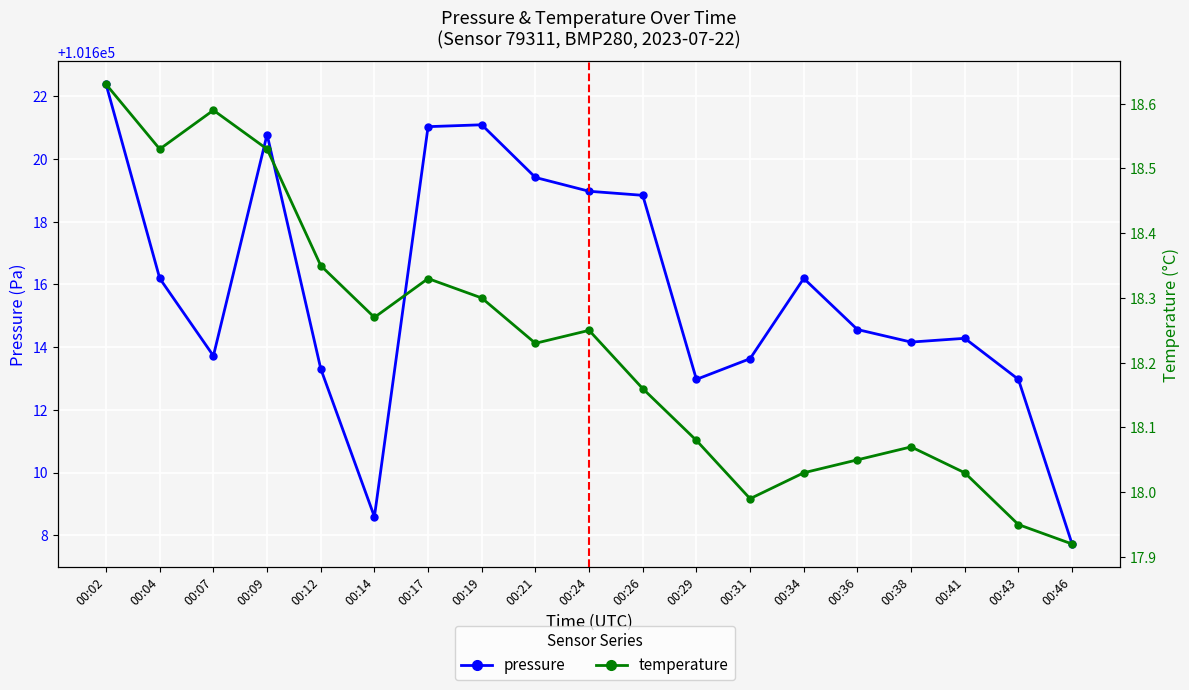

Rank the series by their maximum value, from highest to lowest.

pressure, temperature